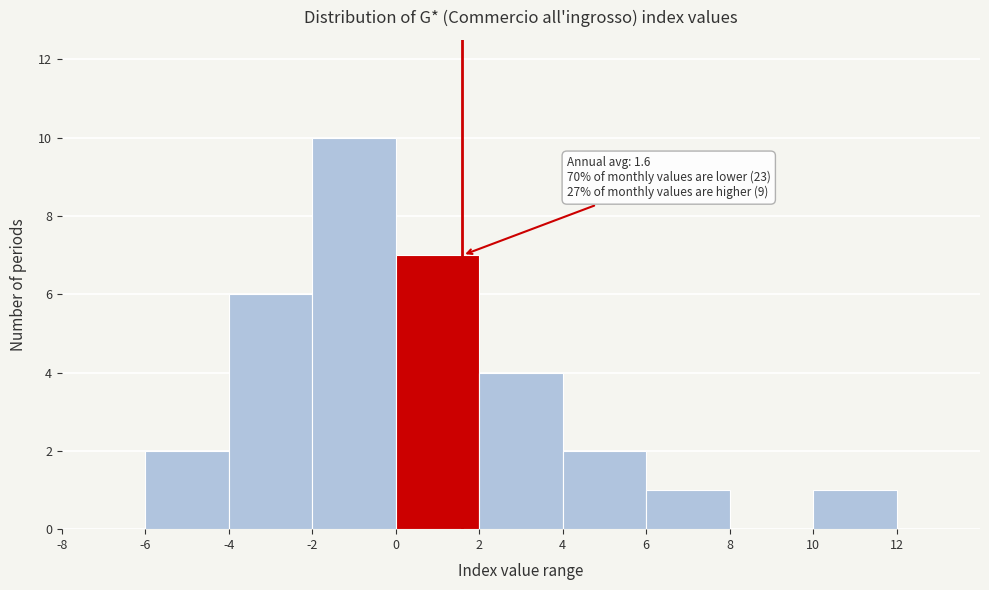

Which range on the x-axis has the tallest bar?

-2 to 0